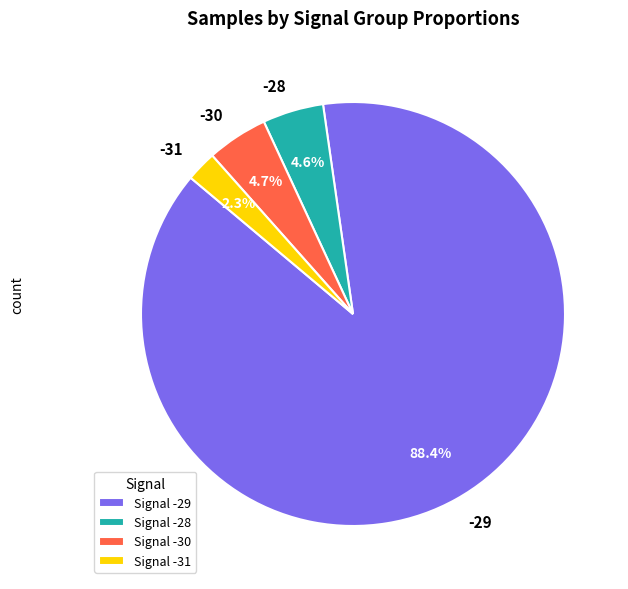

Between -30 and -31, which is larger?

-30